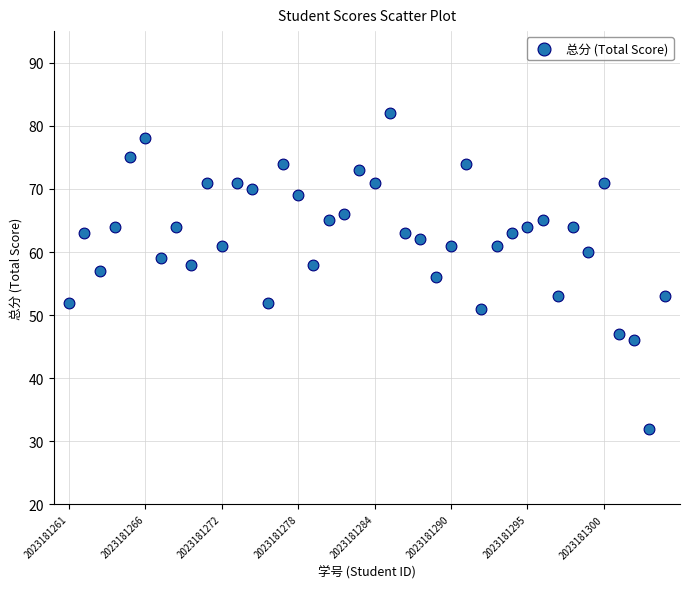

What is the range of Y values (max minus min)?

50